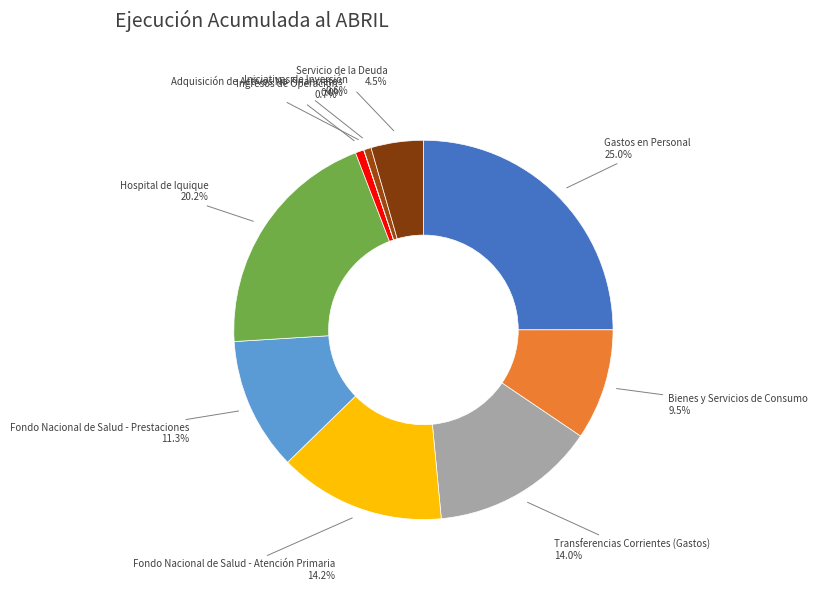

What is the ratio of the value at Transferencias Corrientes (Gastos) to the value at Fondo Nacional de Salud - Prestaciones?

1.2